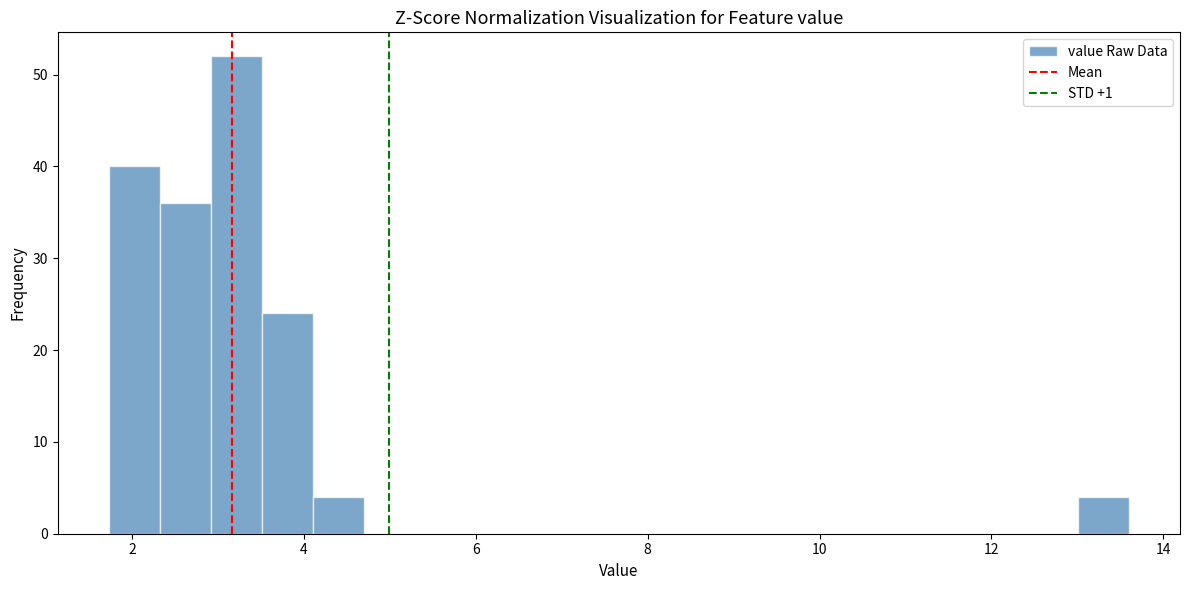

Around what value on the x-axis is the tallest bar? Give the approximate position of its centre, as read against the axis.

3.2